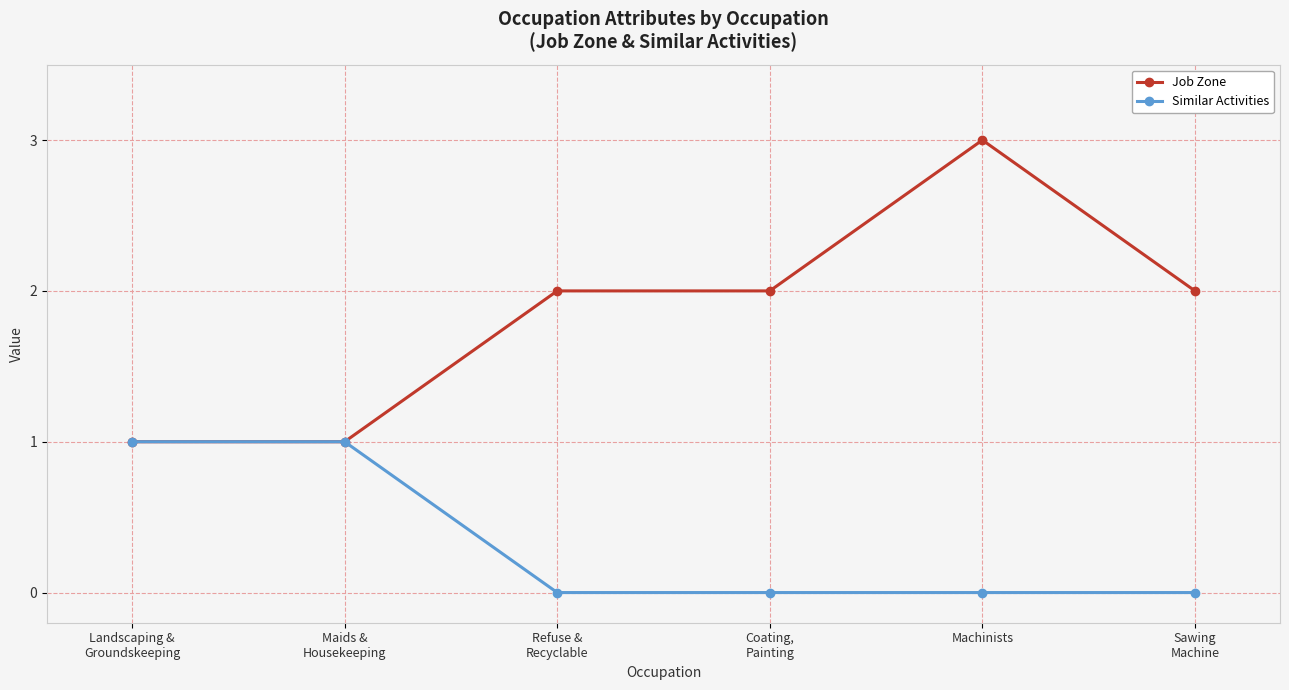

Is it true that Similar Activities equals 1 at Machinists?

False